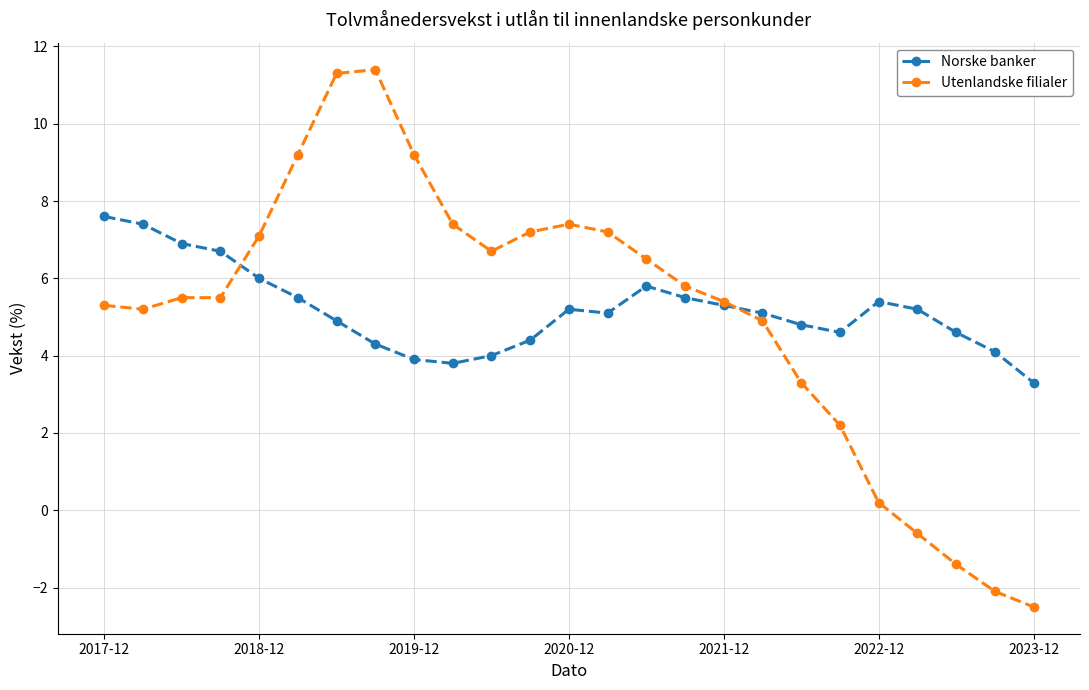

True or false: Norske banker has more than 1 points higher than both neighbors.

True